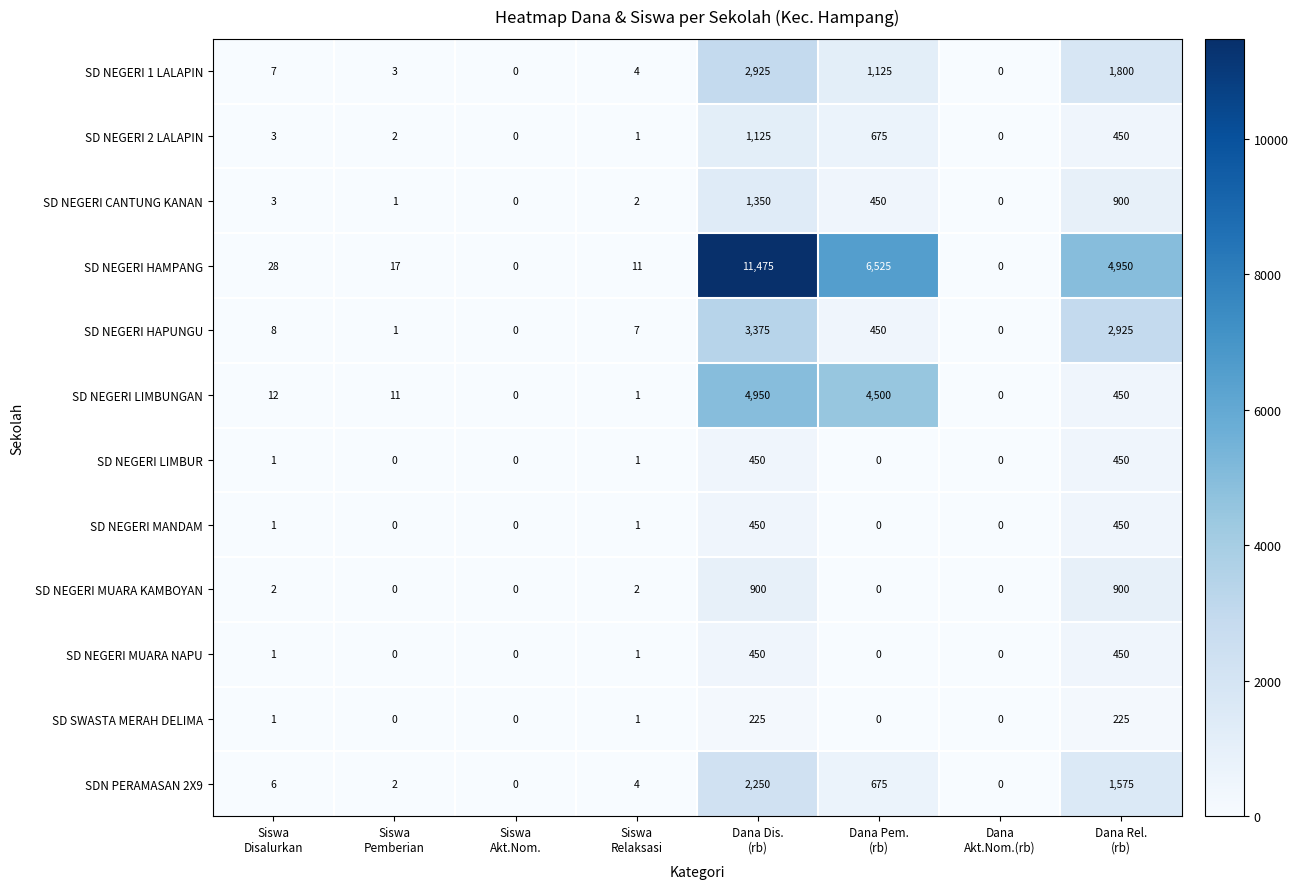

What is the maximum value shown in the chart?

11475